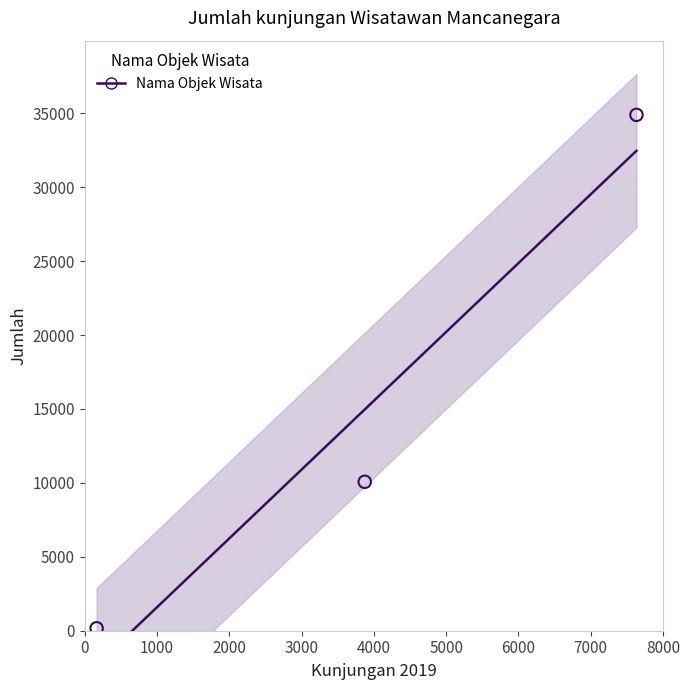

What Y value in the scatter plot is closest to 17529?

10072